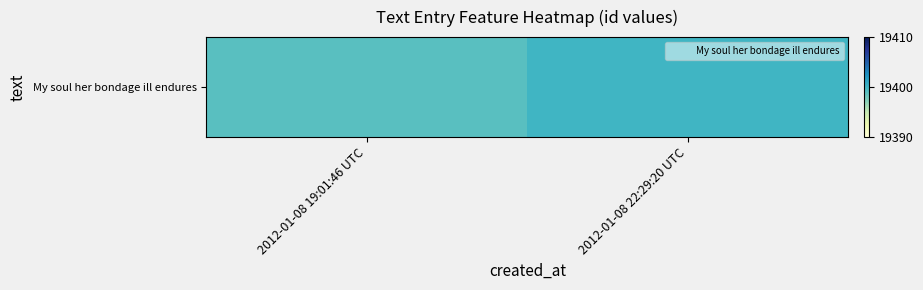

Reading left to right, what are all the values shown in this chart?

2012-01-08 19:01:46 UTC=19399	2012-01-08 22:29:20 UTC=19400